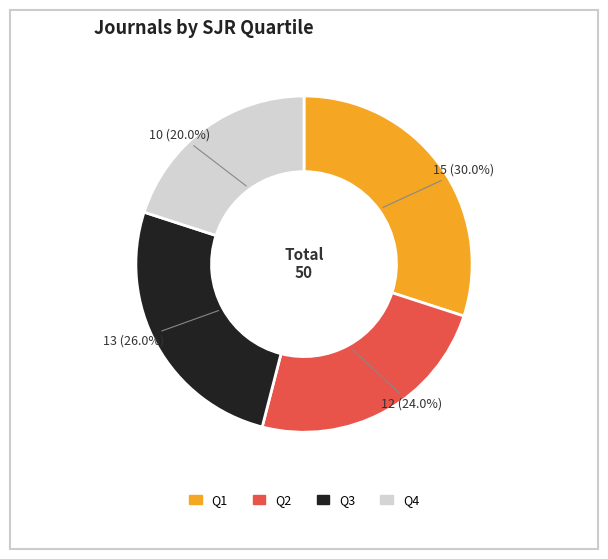

Count the number of slices in the pie.

4